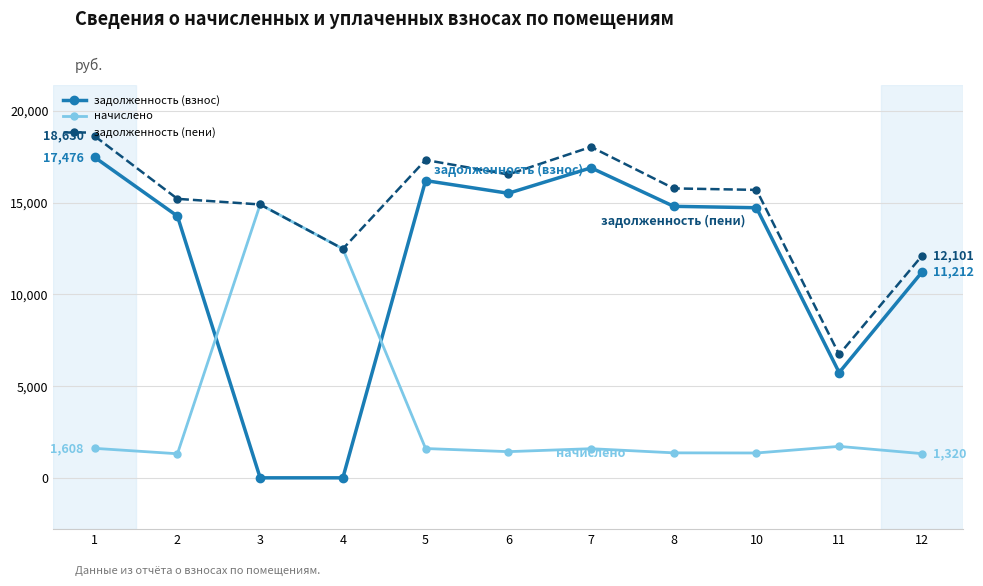

Which series has the largest total across all categories?

задолженность (пени)